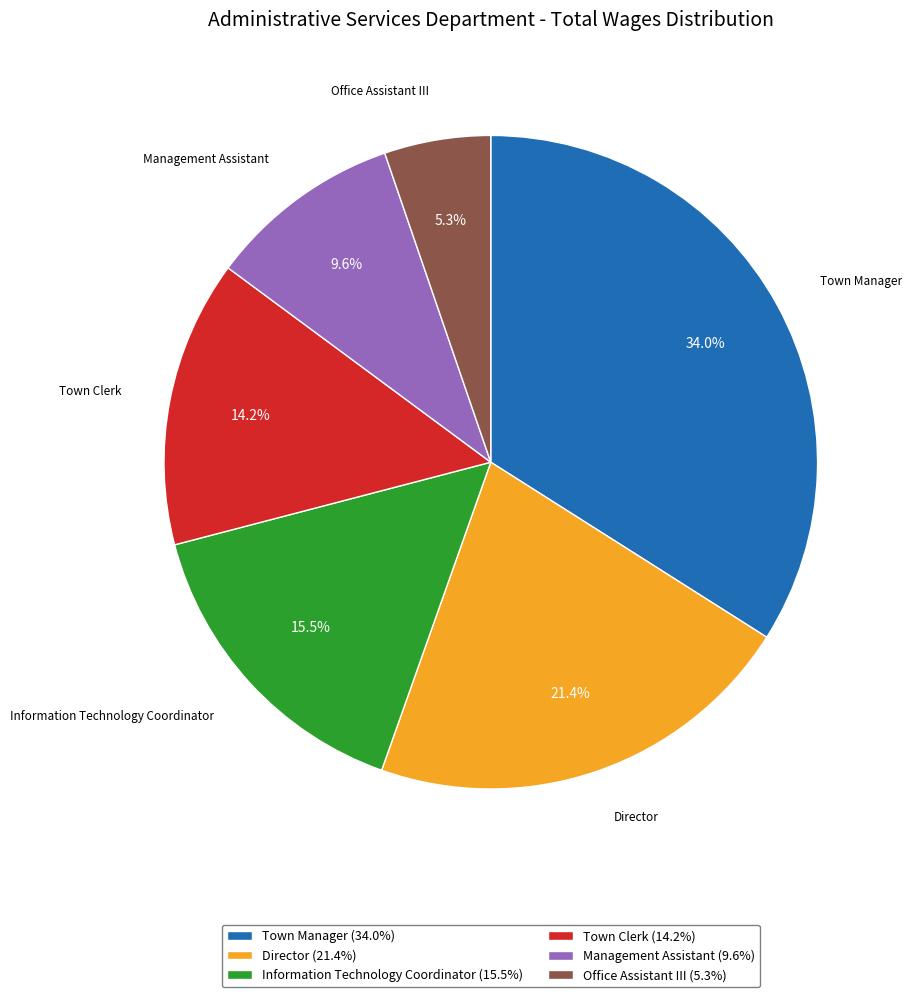

Is the sum of Information Technology Coordinator and Town Clerk greater than half?

No